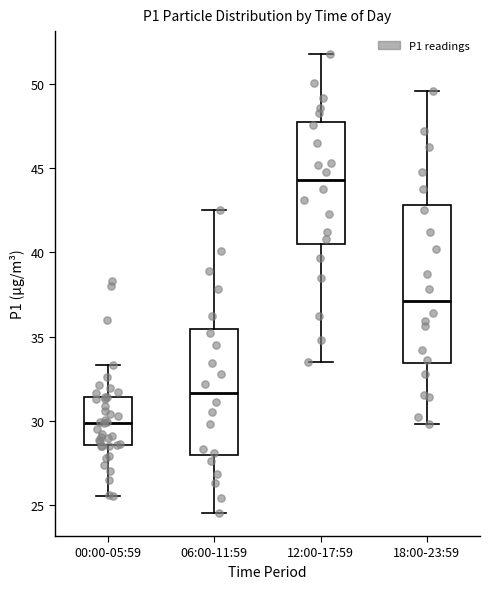

Comparing the boxes themselves (not the whiskers), which one is the tallest?

18:00-23:59